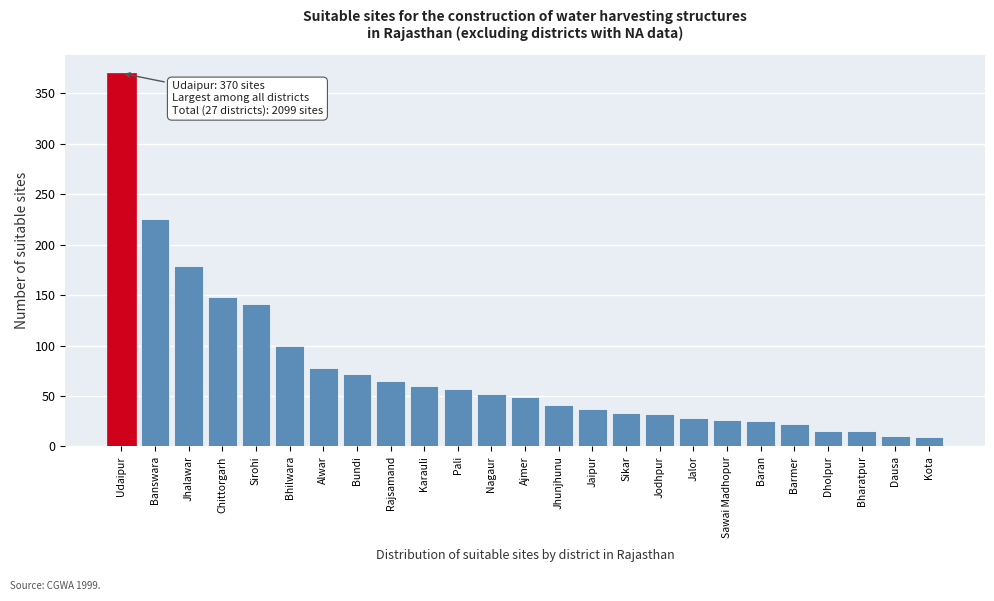

Where is the data nearest to the value 189?

Jhalawar